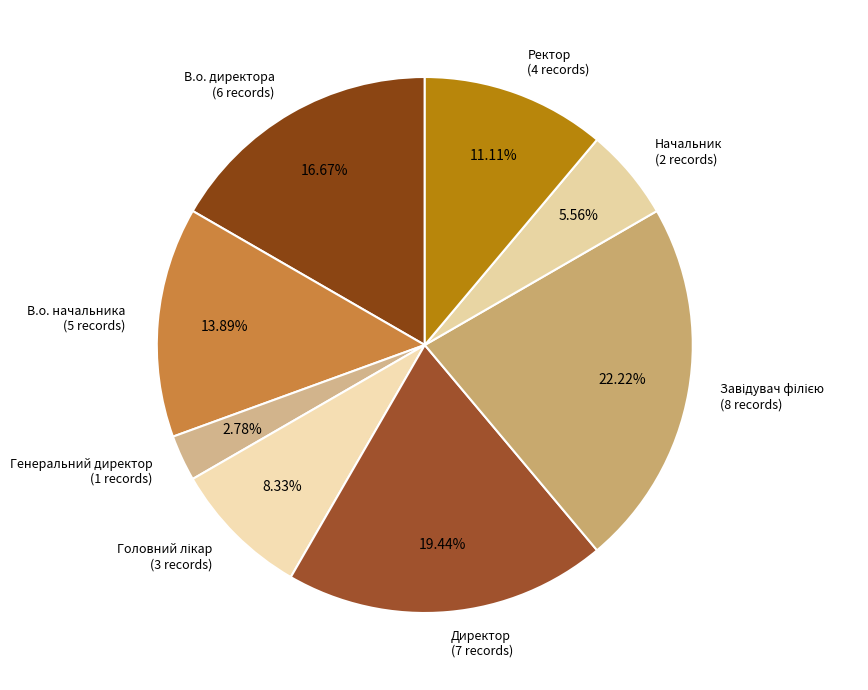

Is there a majority slice in this chart?

No